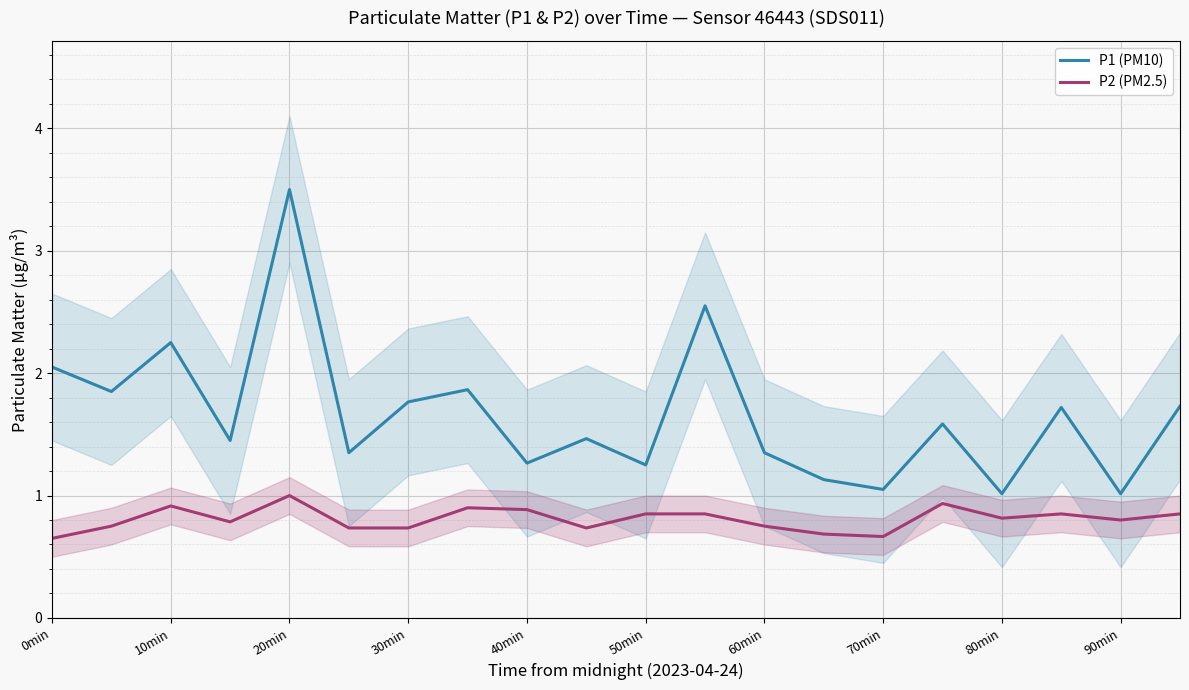

True or false: P1 (PM10) and P2 (PM2.5) intersect in this chart.

False